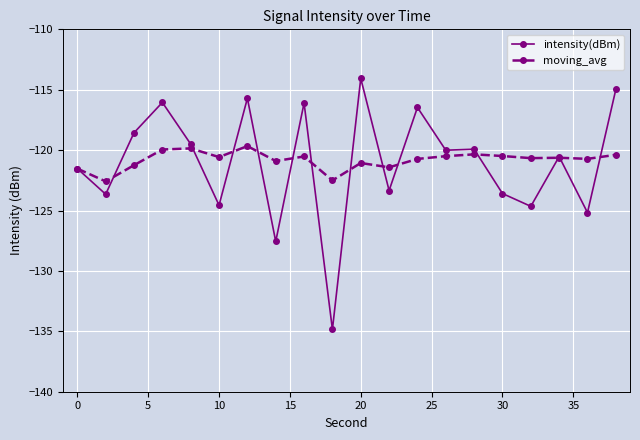

At how many categories does at least one series exceed -125?

20